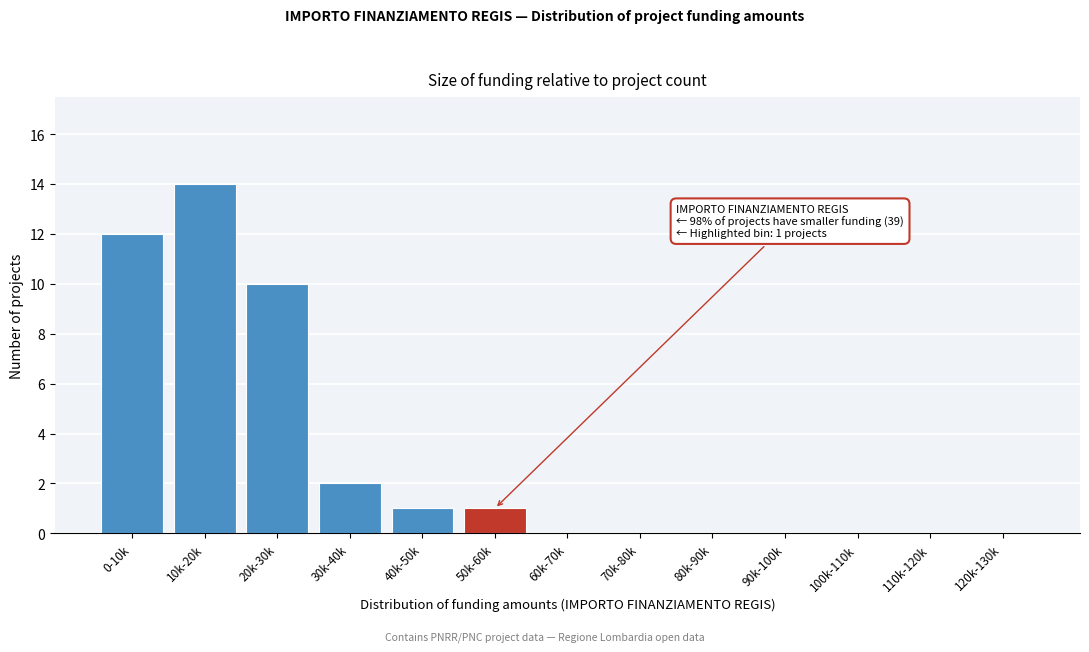

Reading left to right, list all the values displayed in this chart.

0-10k=12	10k-20k=14	20k-30k=10	30k-40k=2	40k-50k=1	50k-60k=1	60k-70k=0	70k-80k=0	80k-90k=0	90k-100k=0	100k-110k=0	110k-120k=0	120k-130k=0